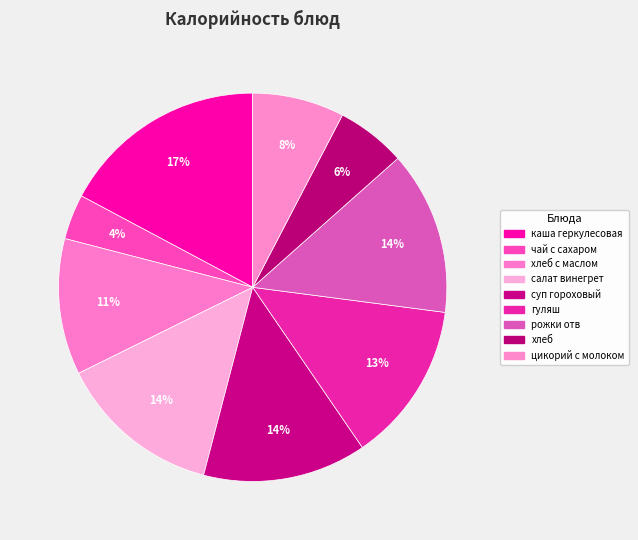

How many segments does this pie chart have?

9